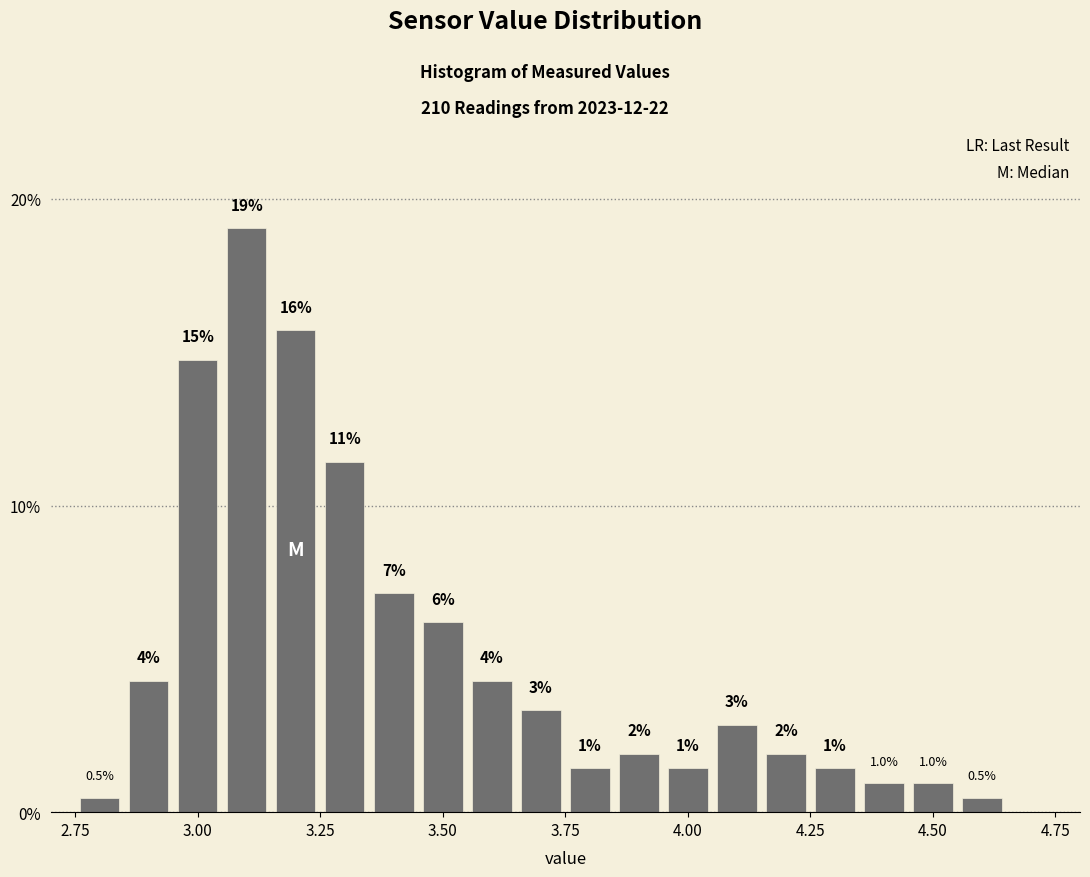

Around what value on the x-axis is the tallest bar? Give the approximate position of its centre, as read against the axis.

3.10